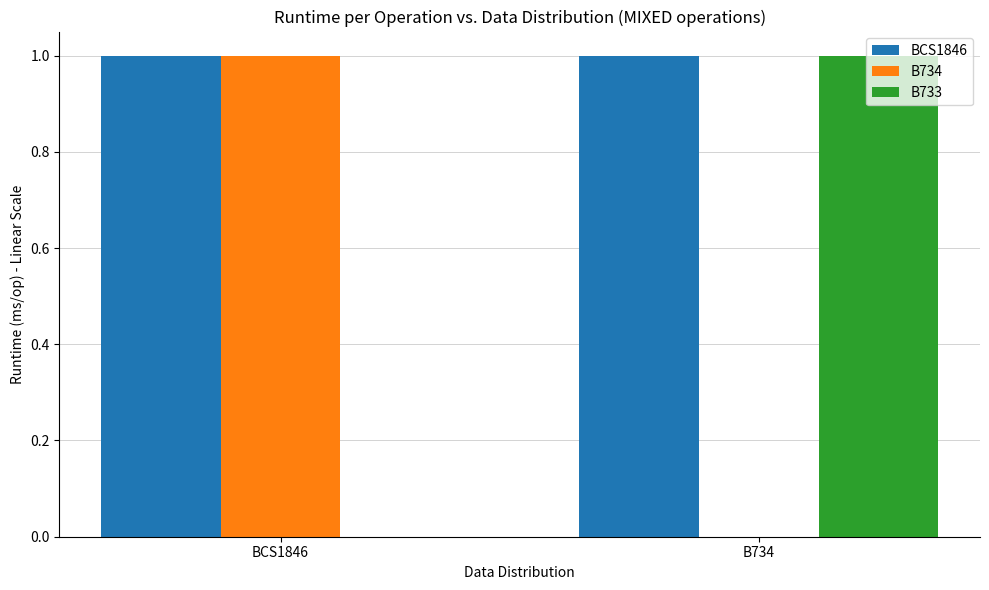

What is the maximum value for BCS1846?

1